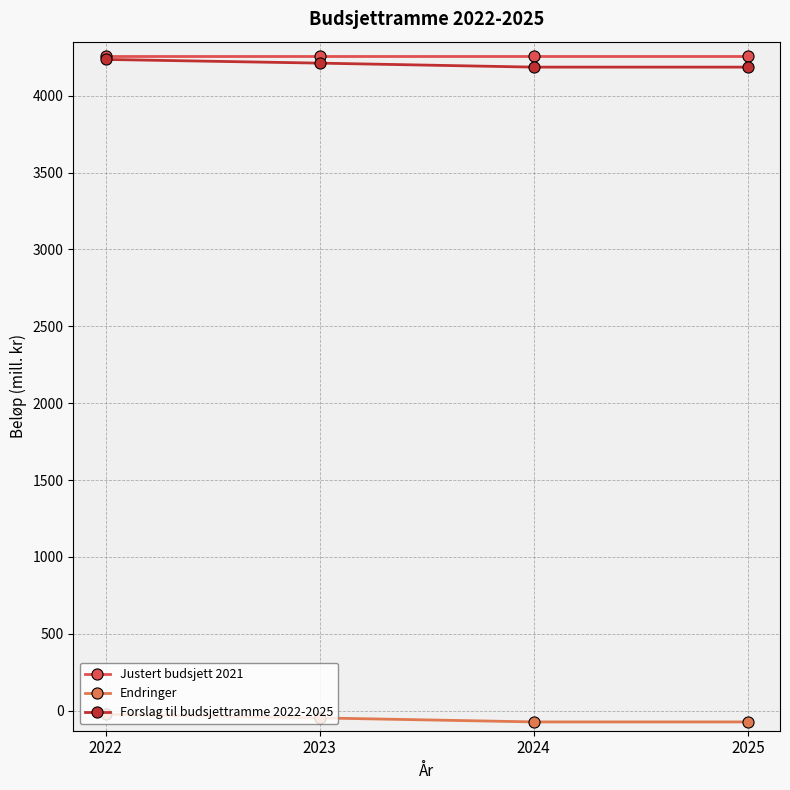

Is this an area chart (filled region under the line)?

No